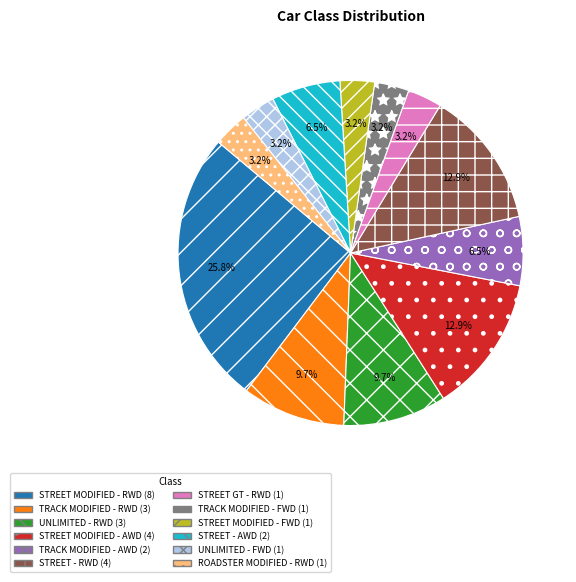

What is the largest slice in the pie chart?

STREET MODIFIED - RWD